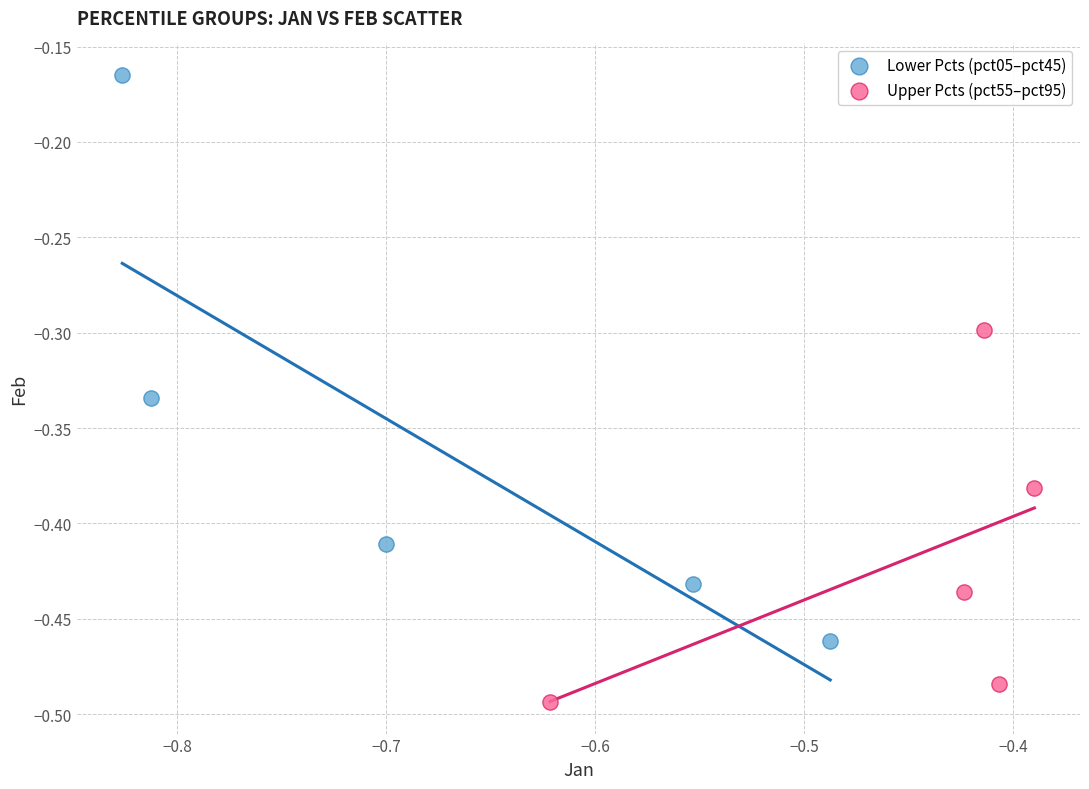

Which series contains the lowest Y value?

Upper Pcts (pct55–pct95)